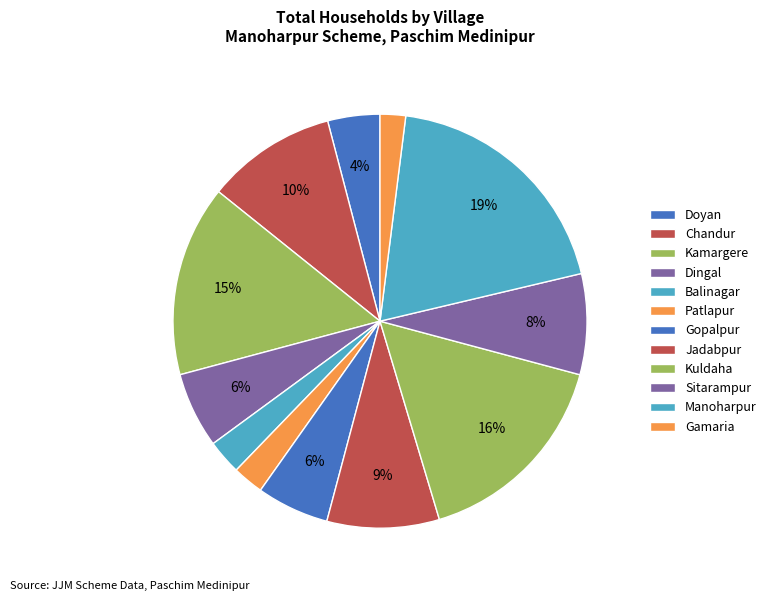

Is there any slice that represents more than half of the pie?

No